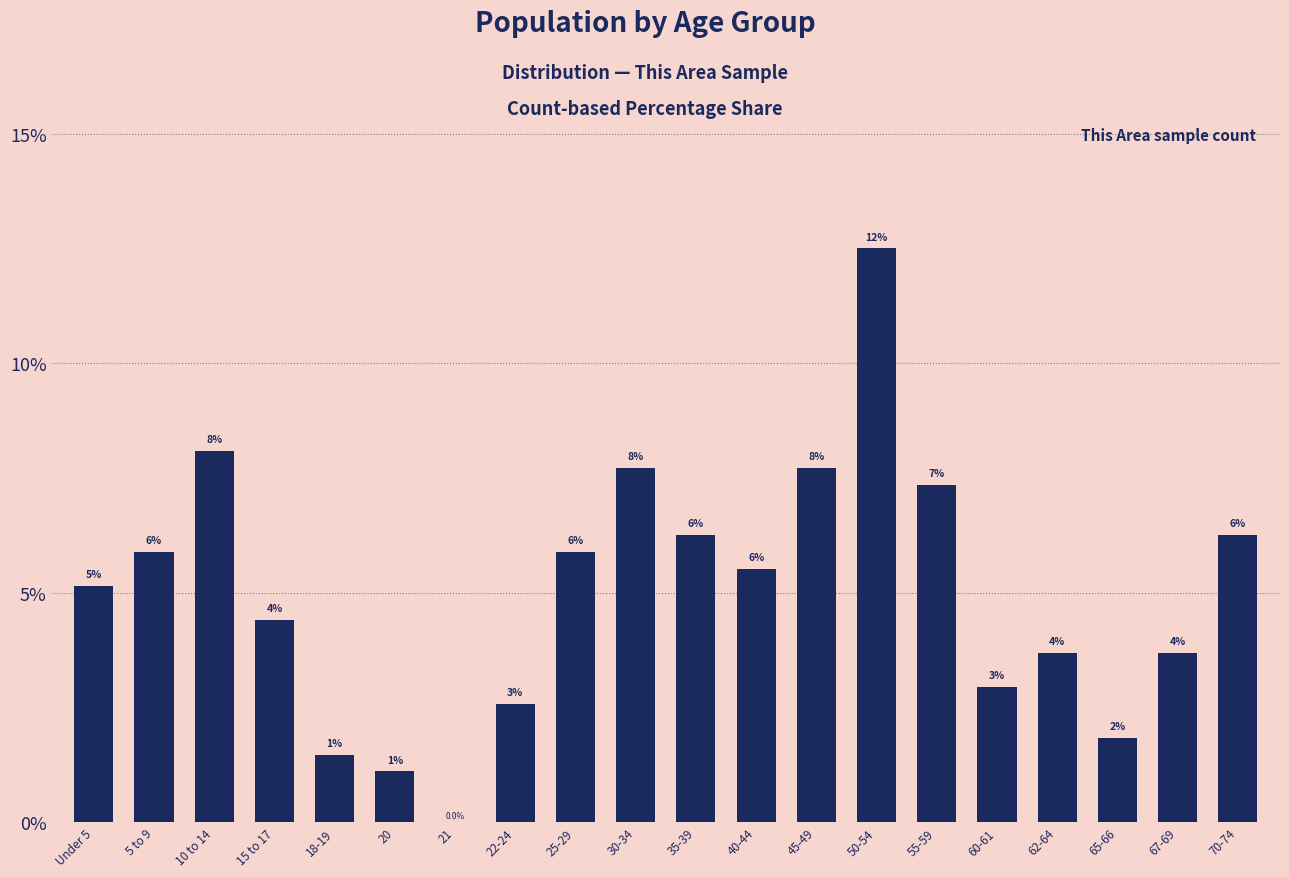

Which has a higher value, 62-64 or 22-24?

62-64